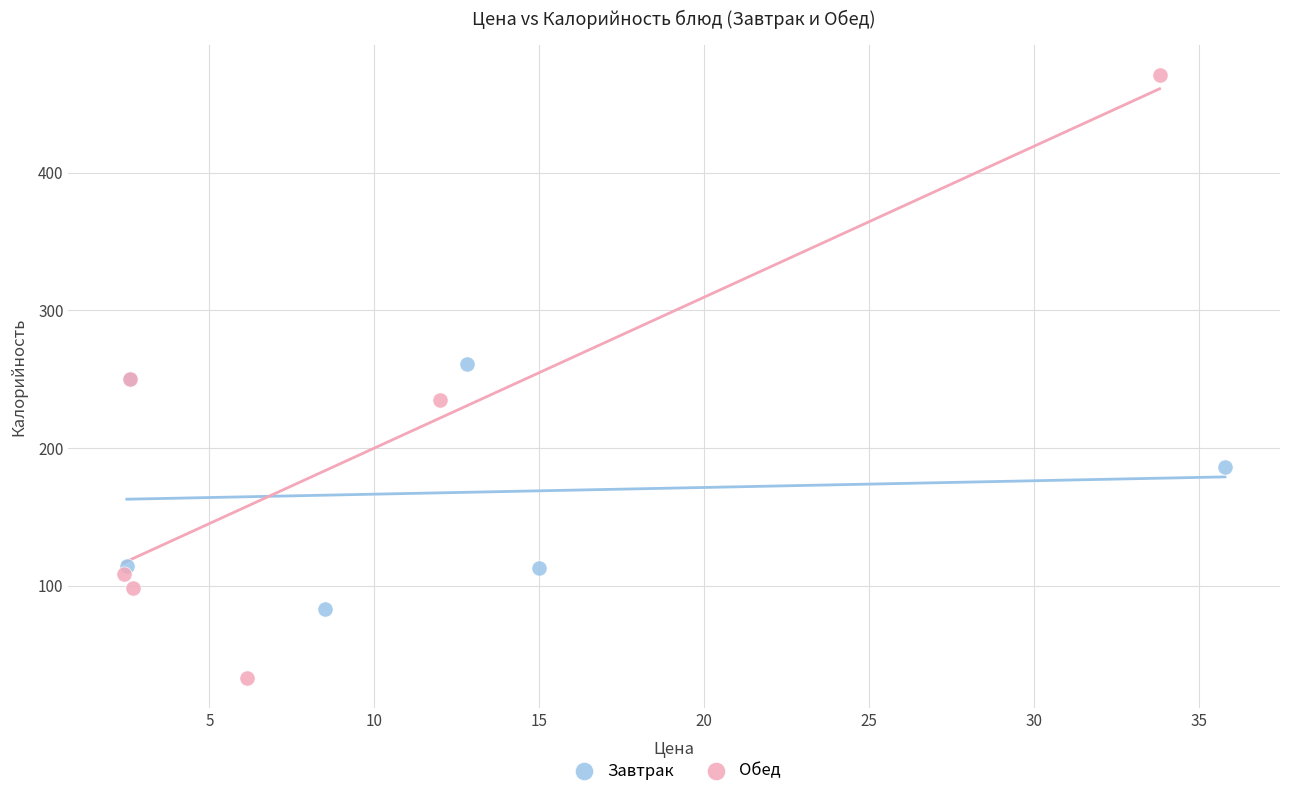

Which series reaches the minimum Y coordinate?

Обед